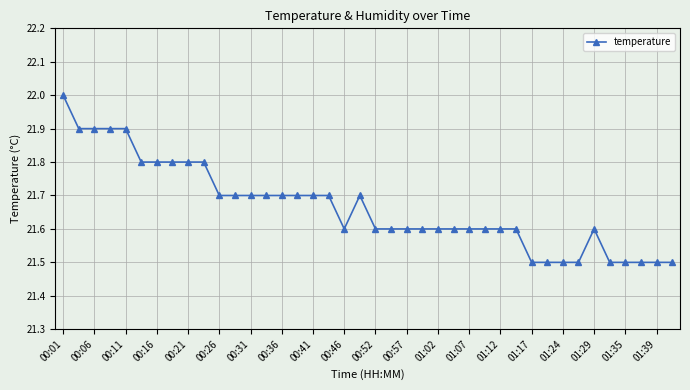

How many lines are shown in the chart?

1